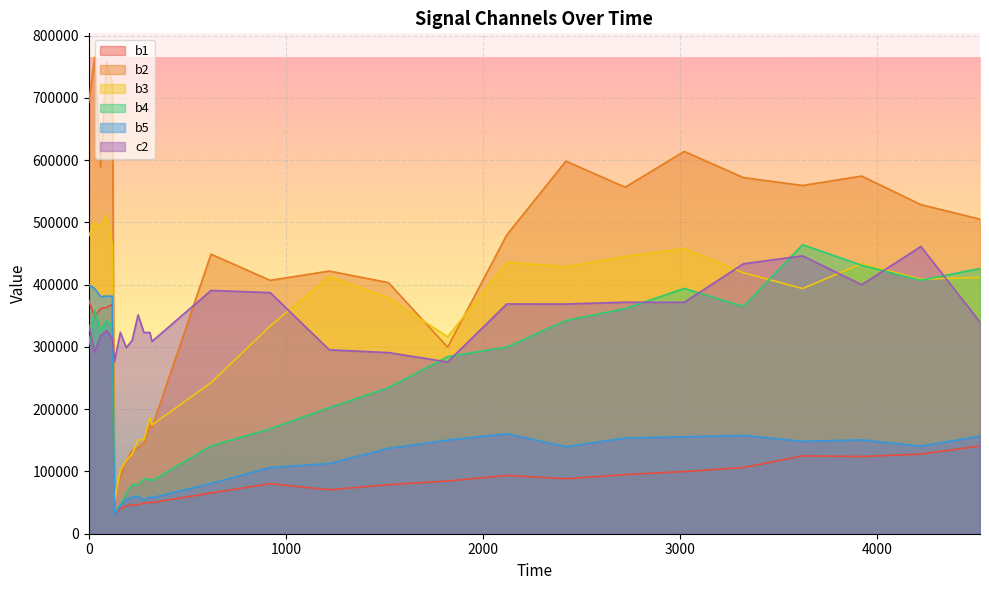

After their last crossing, which series has the higher values: c2 or b3?

b3